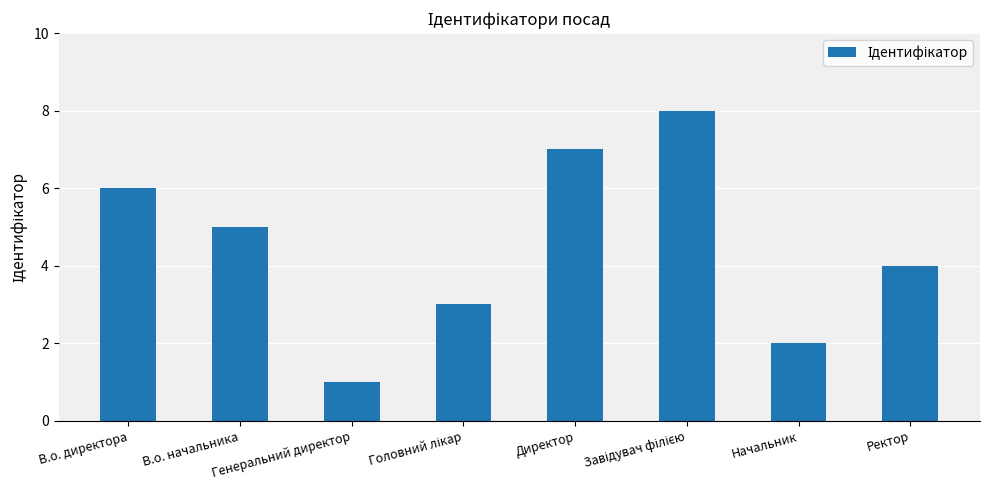

What is the greatest value displayed?

8